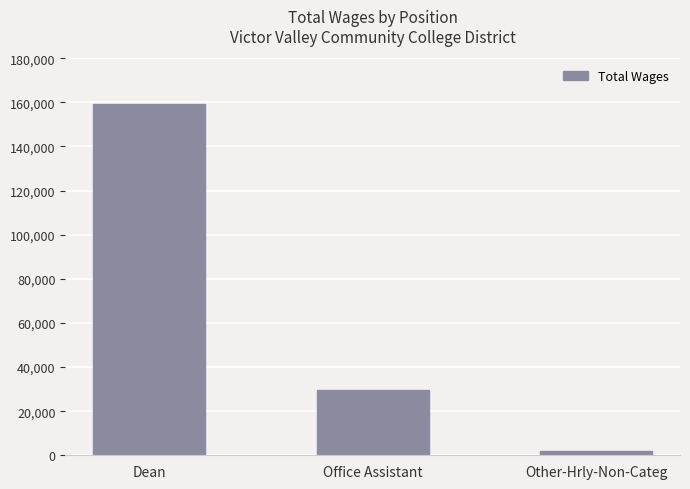

Count the values in the range 2011 to 159177.

3